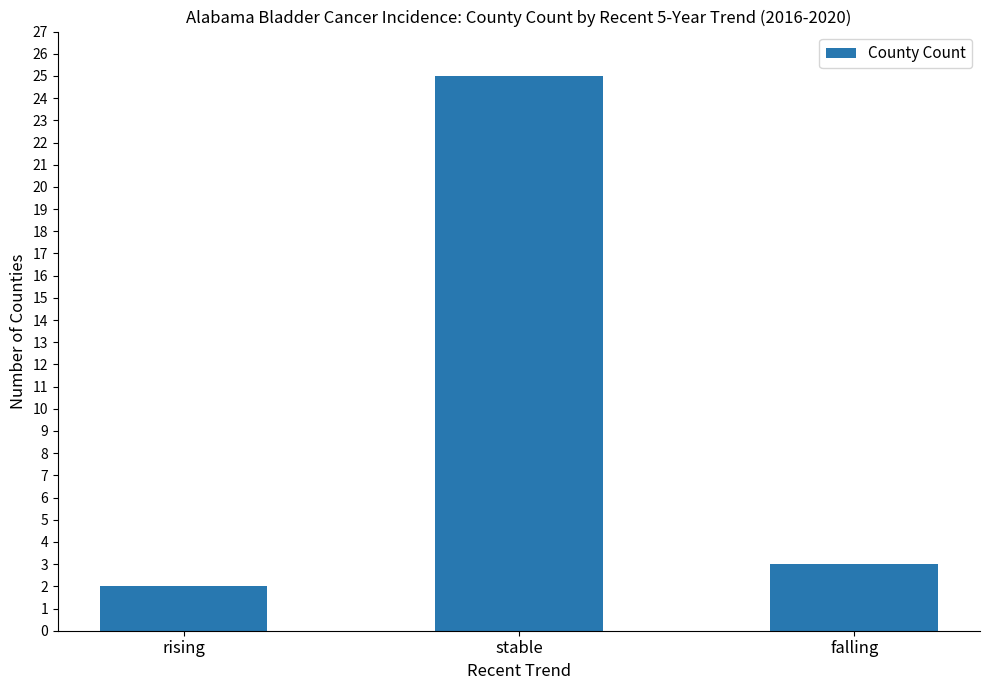

Which has a higher value, rising or falling?

falling